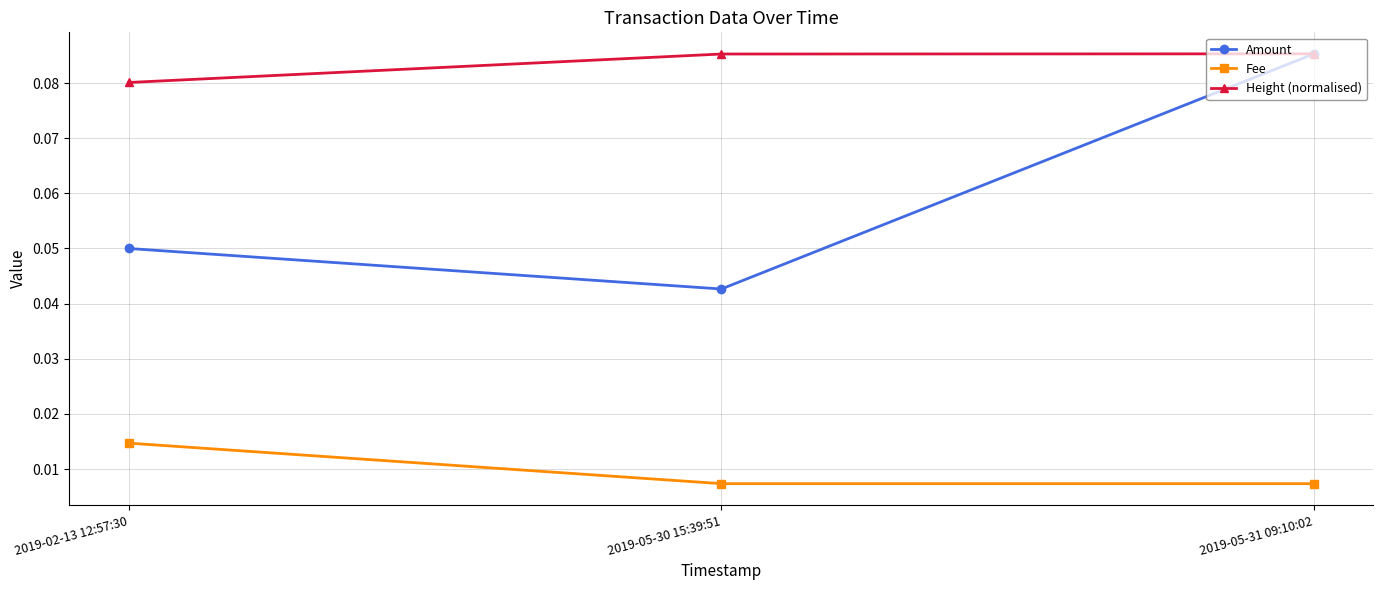

Rank the series by their average value, from lowest to highest.

Fee, Amount, Height (normalised)